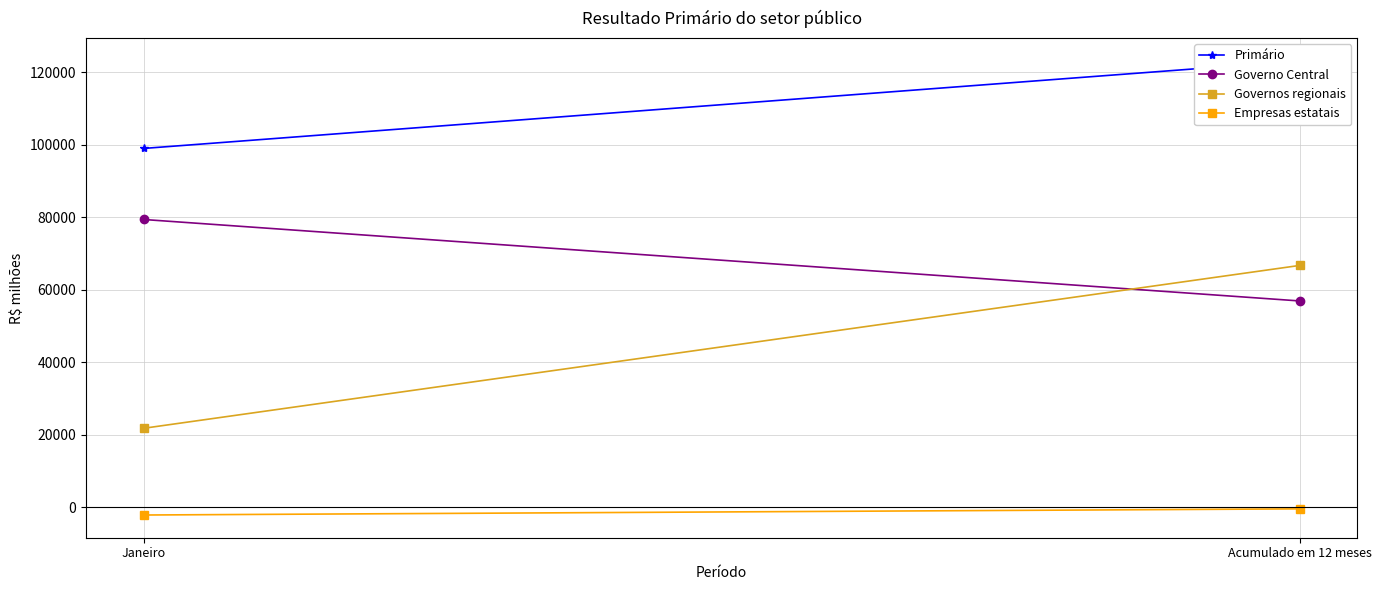

What is the difference between the Empresas estatais values at Janeiro and Acumulado em 12 meses?

1696.8